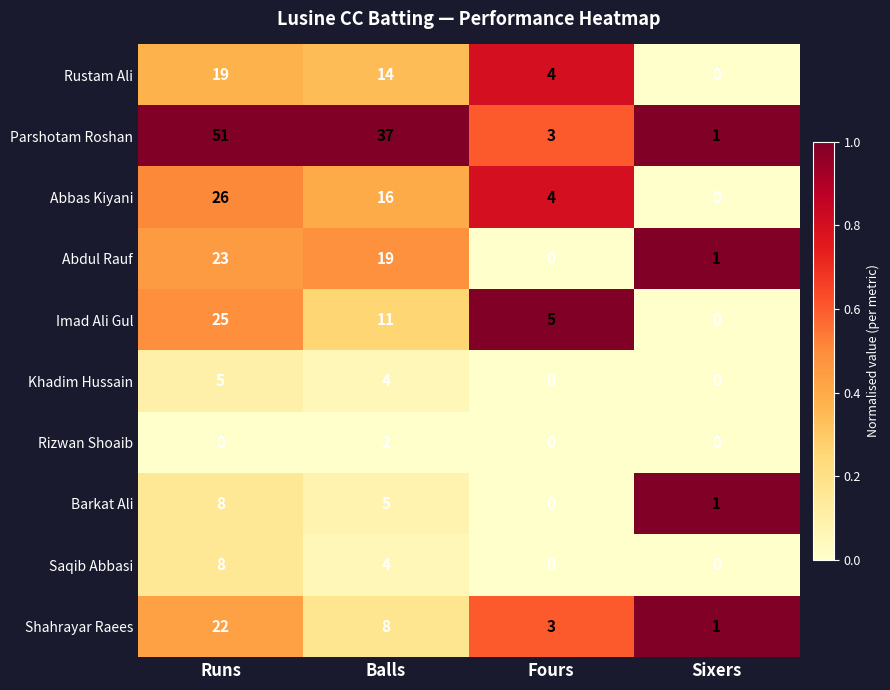

Is it true that Rustam Ali equals 6 at Sixers?

False